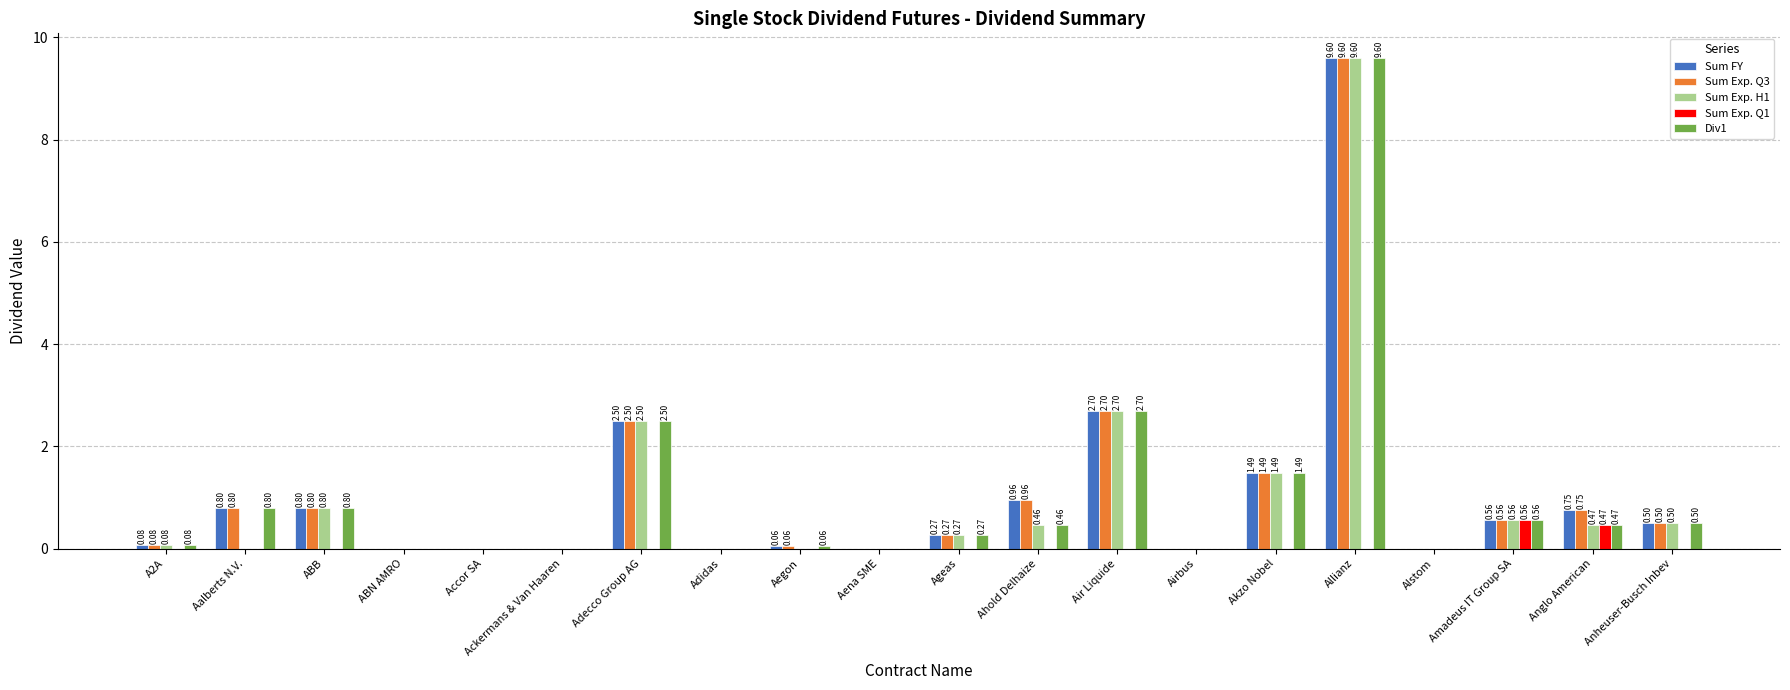

At which category does the chart reach its peak across all series?

Allianz